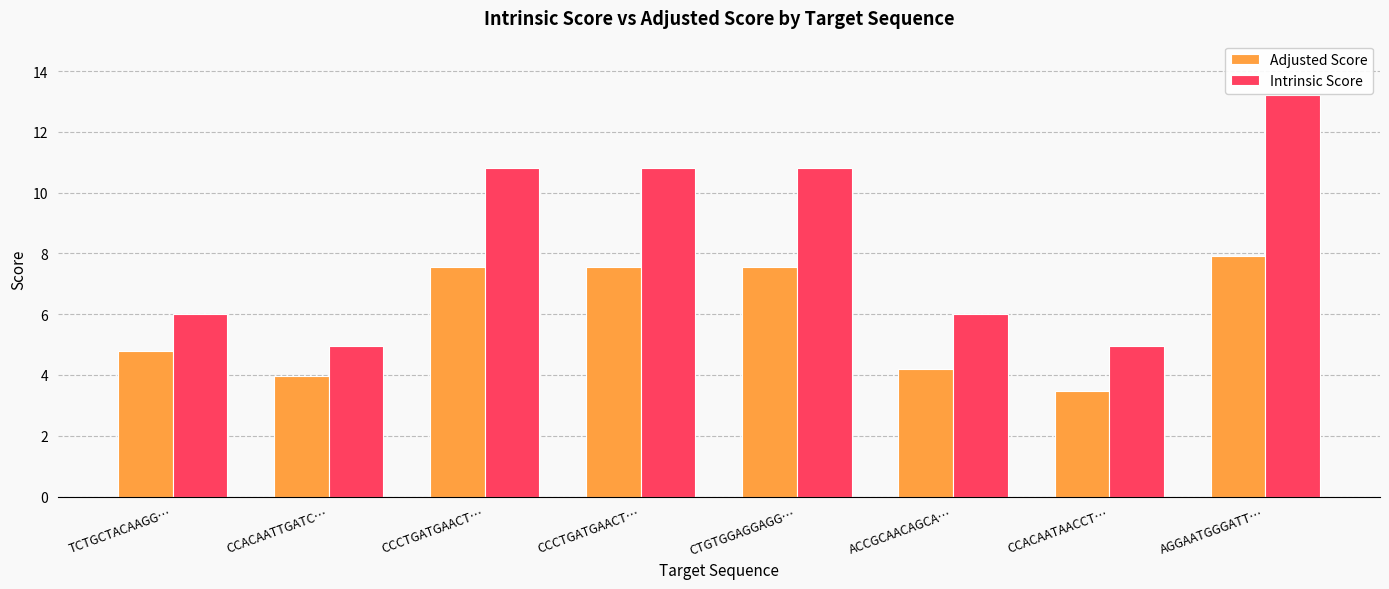

Reading left to right, list all the values displayed in this chart.

Adjusted Score: TCTGCTACAAGG…=4.8	CCACAATTGATC…=4.0	CCCTGATGAACT…=7.6	CCCTGATGAACT…=7.6	CTGTGGAGGAGG…=7.6	ACCGCAACAGCA…=4.2	CCACAATAACCT…=3.5	AGGAATGGGATT…=7.9
Intrinsic Score: TCTGCTACAAGG…=6.0	CCACAATTGATC…=5.0	CCCTGATGAACT…=10.8	CCCTGATGAACT…=10.8	CTGTGGAGGAGG…=10.8	ACCGCAACAGCA…=6.0	CCACAATAACCT…=5.0	AGGAATGGGATT…=13.2